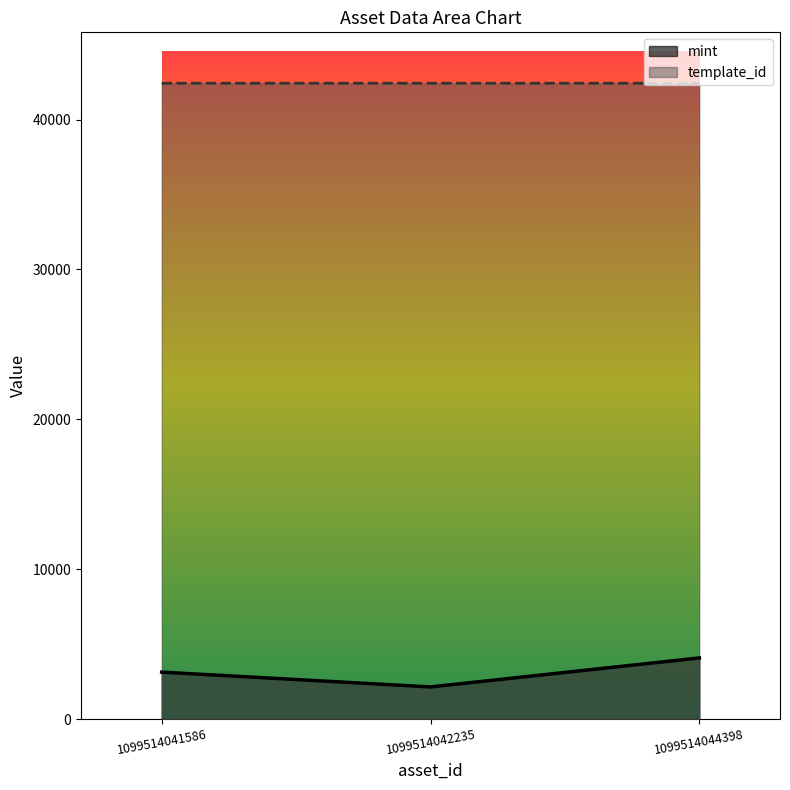

What is the value of the template_id point at the 2nd from the left?

42421